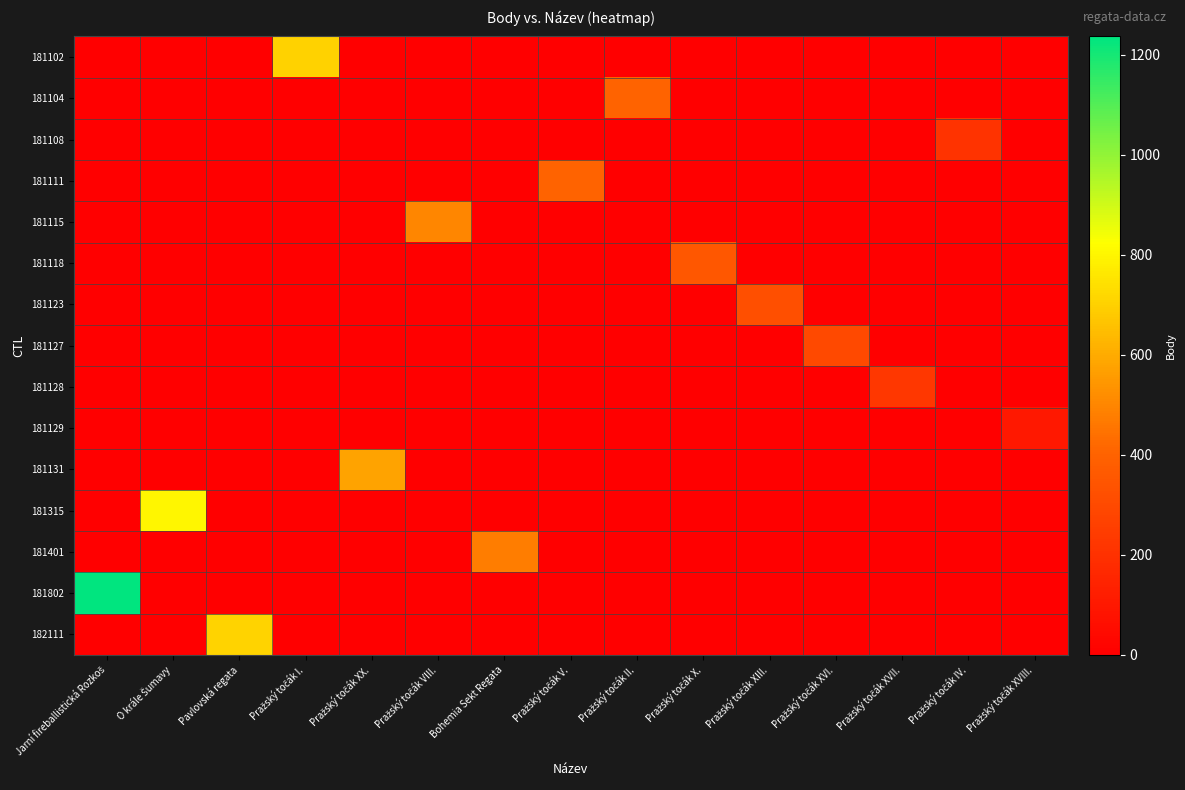

List the series in order of their peak value, highest first.

181802, 181315, 182111, 181102, 181131, 181115, 181401, 181104, 181111, 181118, 181123, 181127, 181128, 181108, 181129